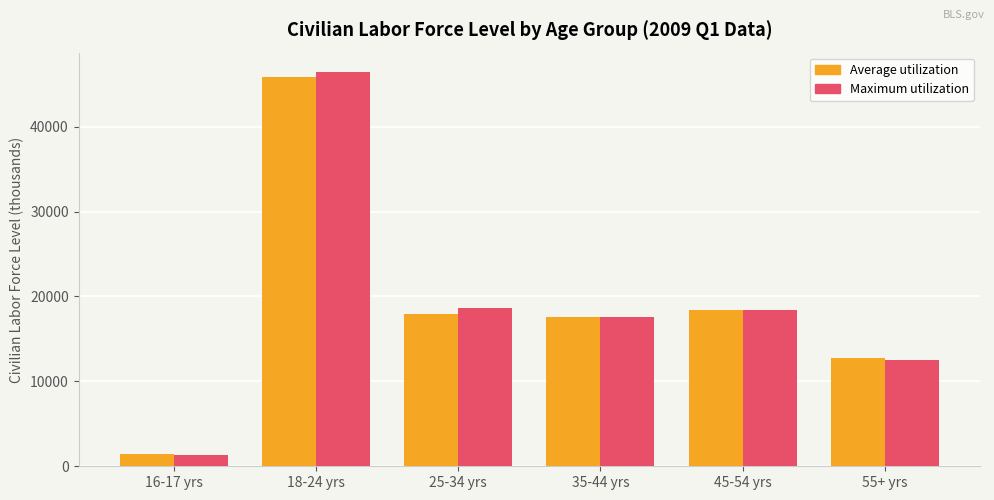

What is the total value across all series at 45-54 yrs?

36813